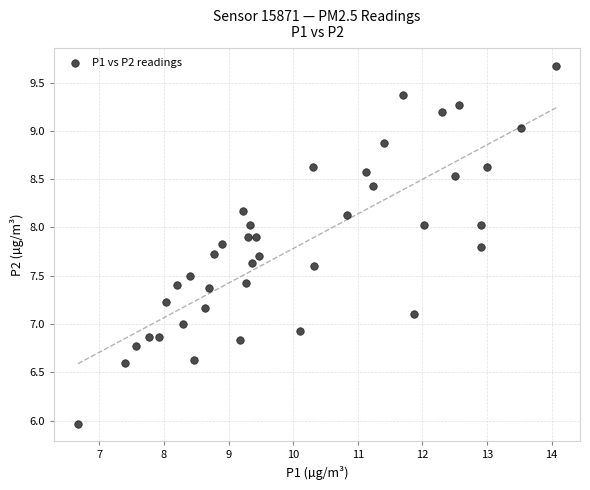

What is the range of X values (max minus min)?

7.4